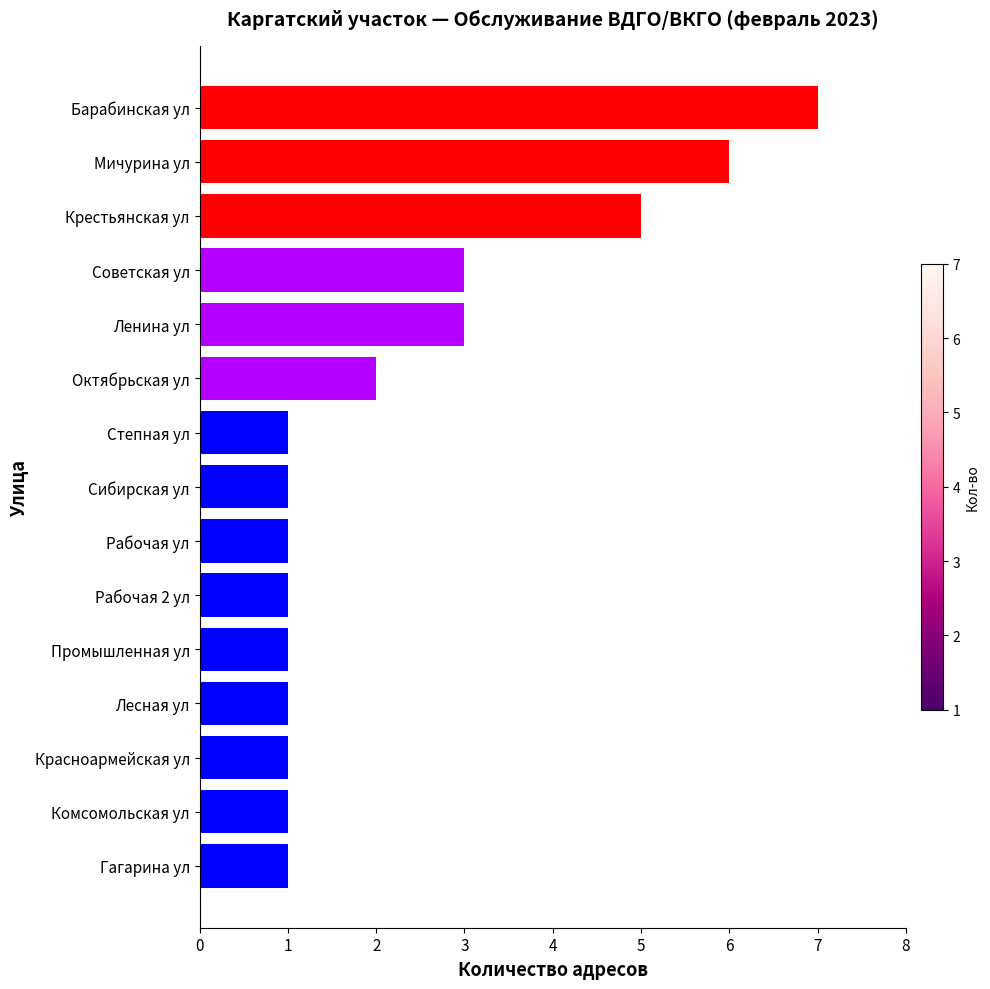

Approximately how many times larger is the value at Мичурина ул compared to Гагарина ул?

6.0